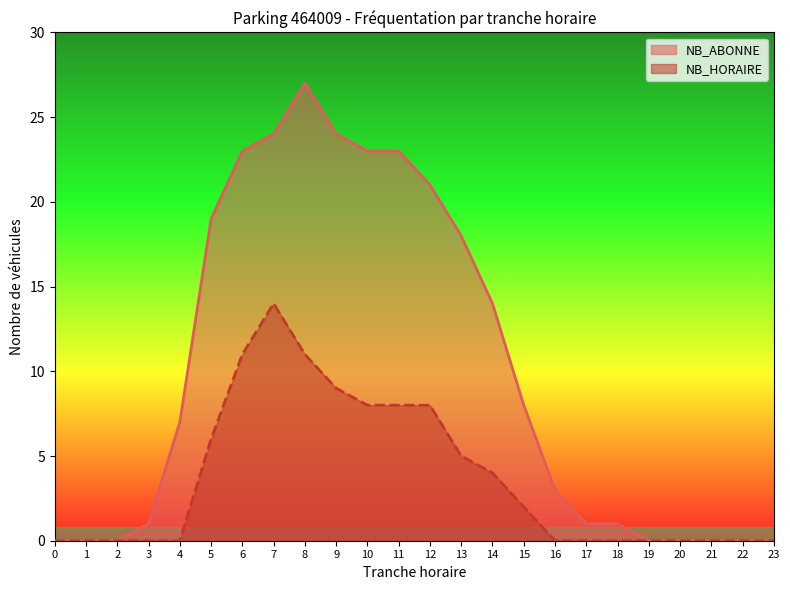

How many lines are shown in the chart?

2